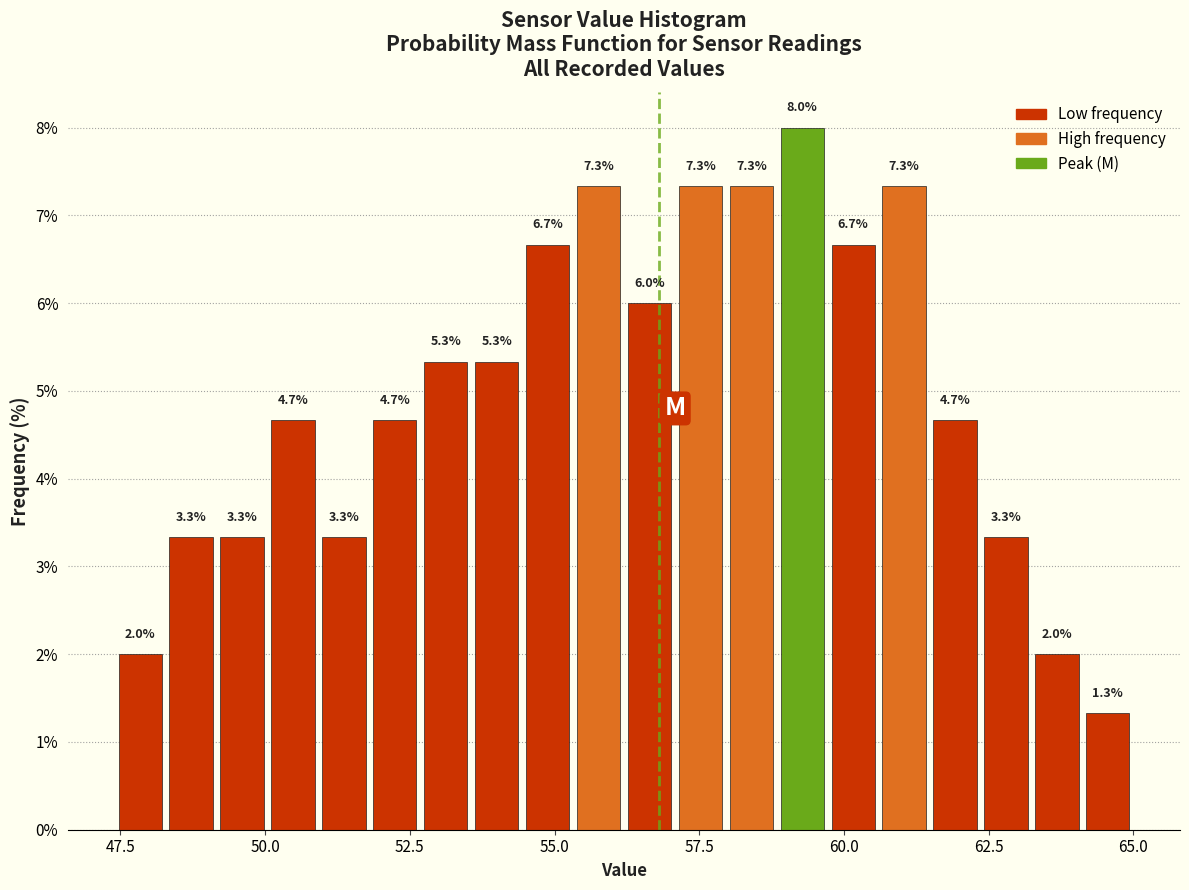

Around what value on the x-axis is the tallest bar? Give the approximate position of its centre, as read against the axis.

59.5